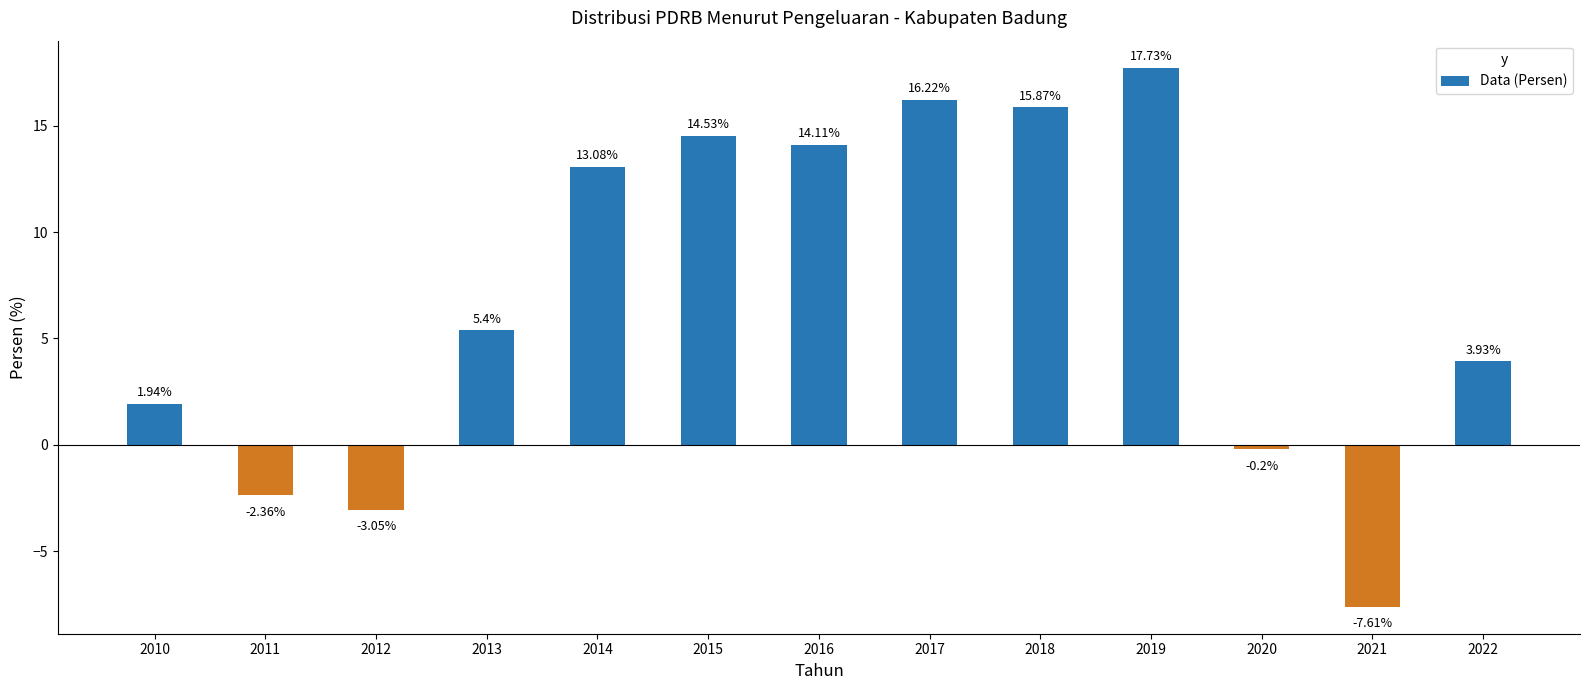

What is the value of the 8th bar from the left?

16.2